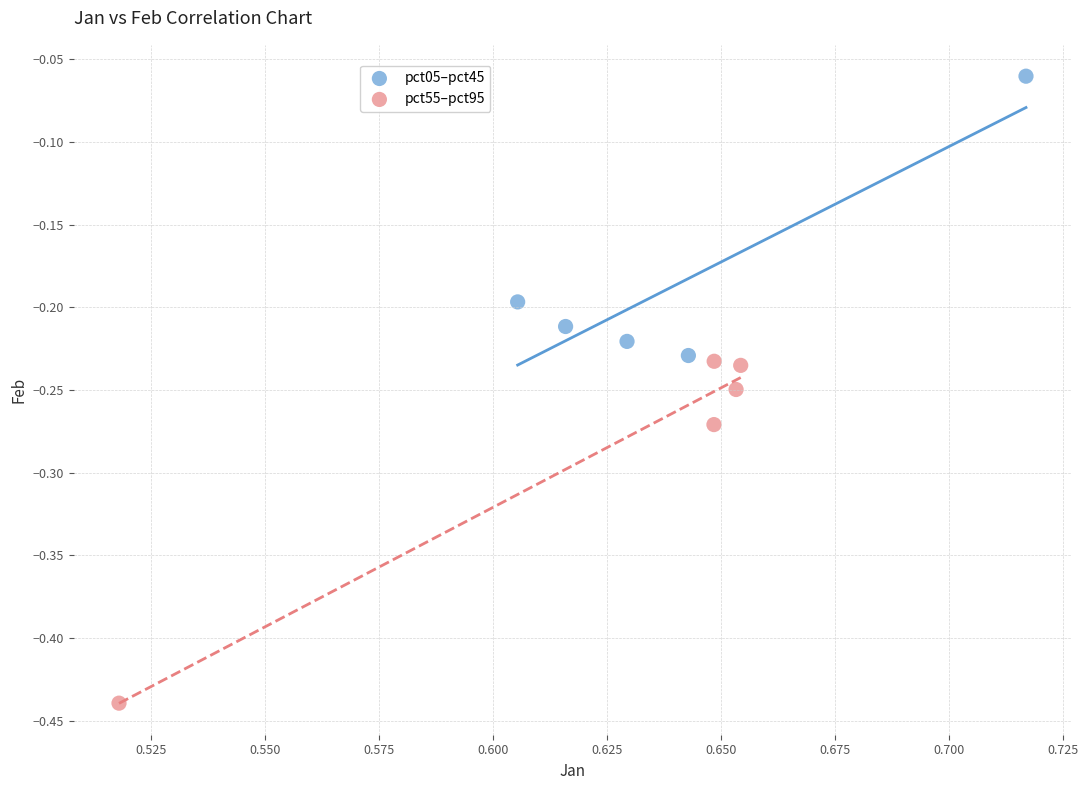

Which series has the widest spread of Y values?

pct55–pct95